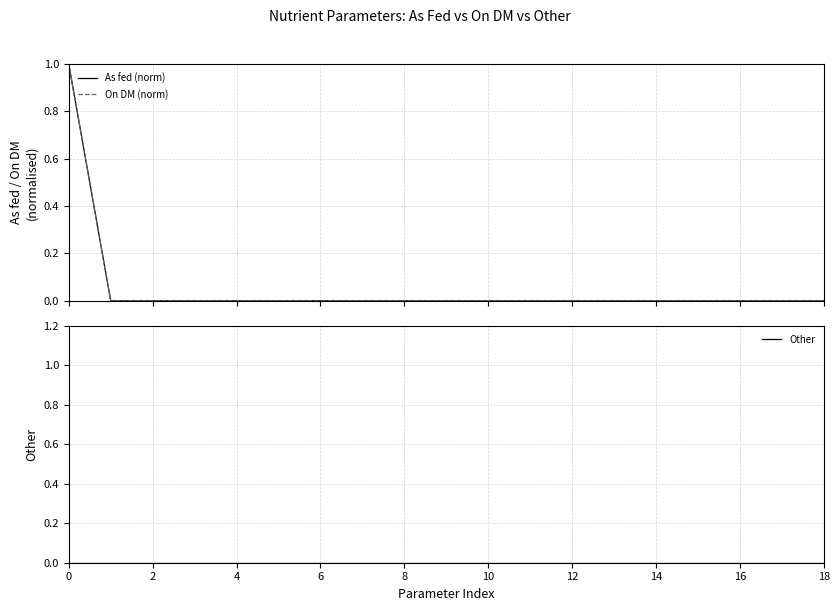

What is the maximum value for As fed (norm)?

1.0